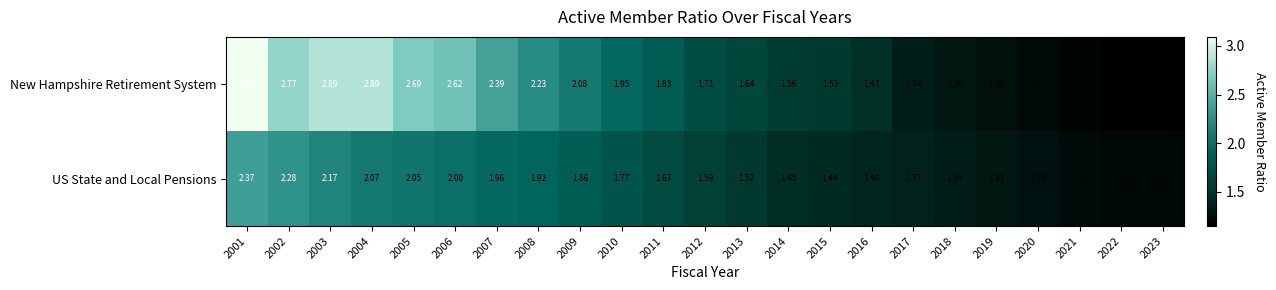

Which series has the largest total across all categories?

New Hampshire Retirement System